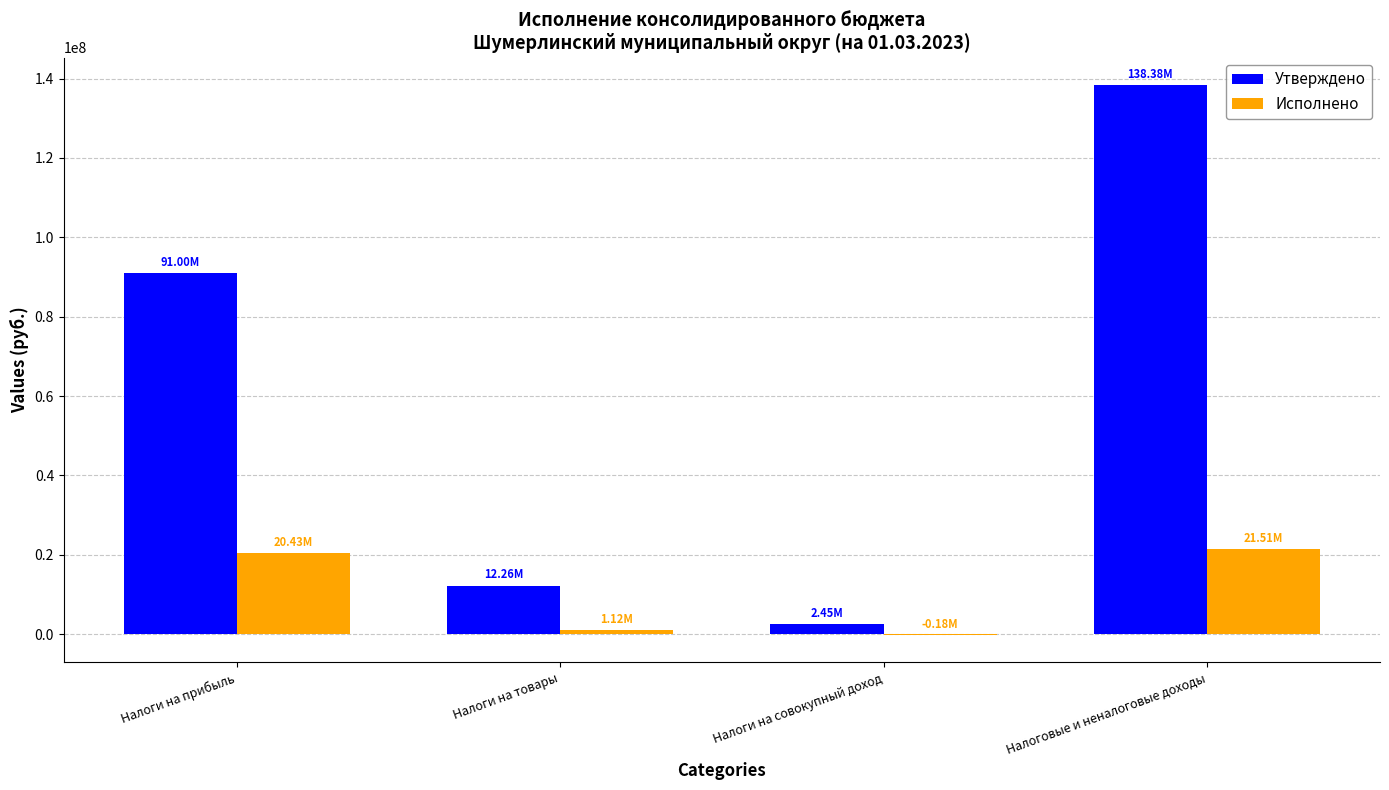

What is the average value of the Исполнено series?

10722101.9